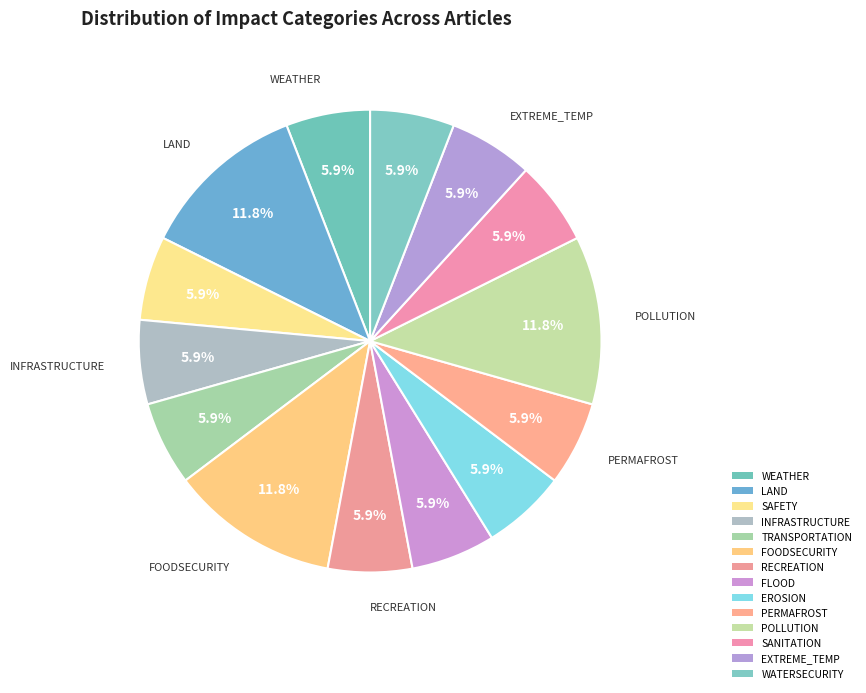

How many slices are in this pie chart?

14